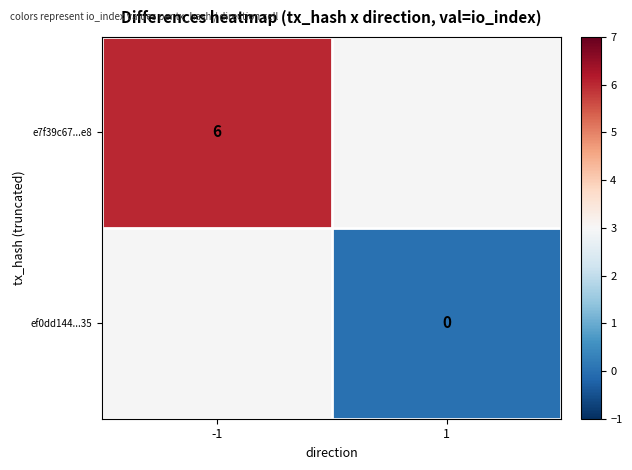

How many data points does each series have?

2